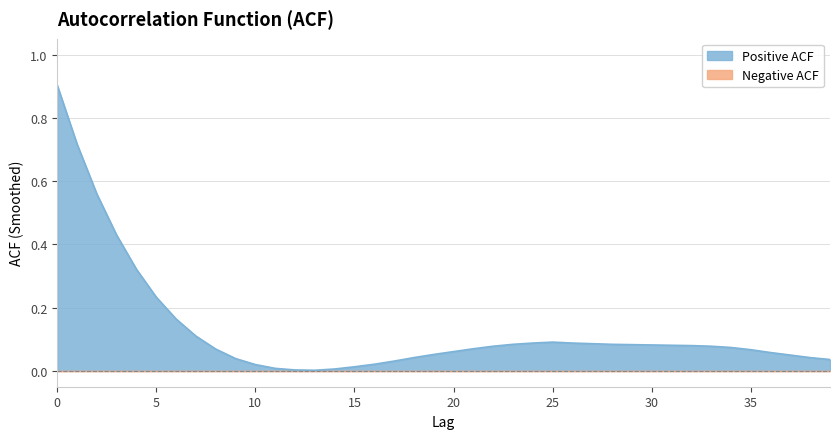

List the labels in order of value, smallest first.

13, 12, 14, 11, 15, 10, 16, 17, 39, 9, 18, 38, 37, 19, 36, 20, 35, 8, 21, 34, 22, 33, 32, 31, 30, 29, 23, 28, 27, 24, 26, 25, 7, 6, 5, 4, 3, 2, 1, 0